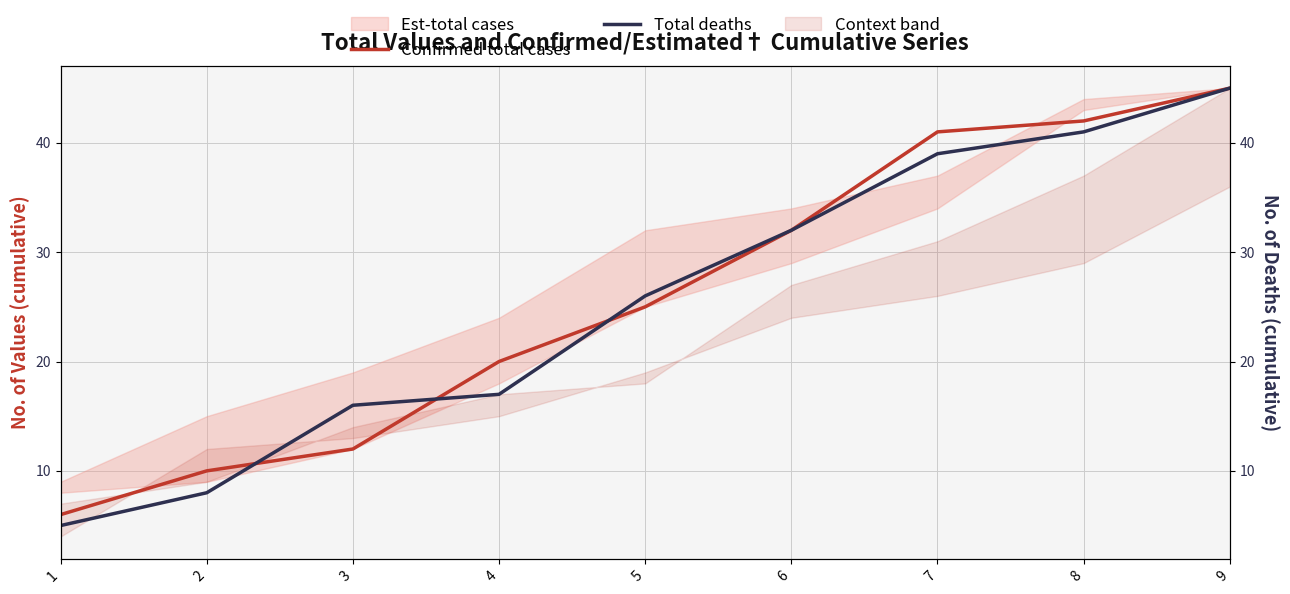

Is this an area chart (filled region under the line)?

No